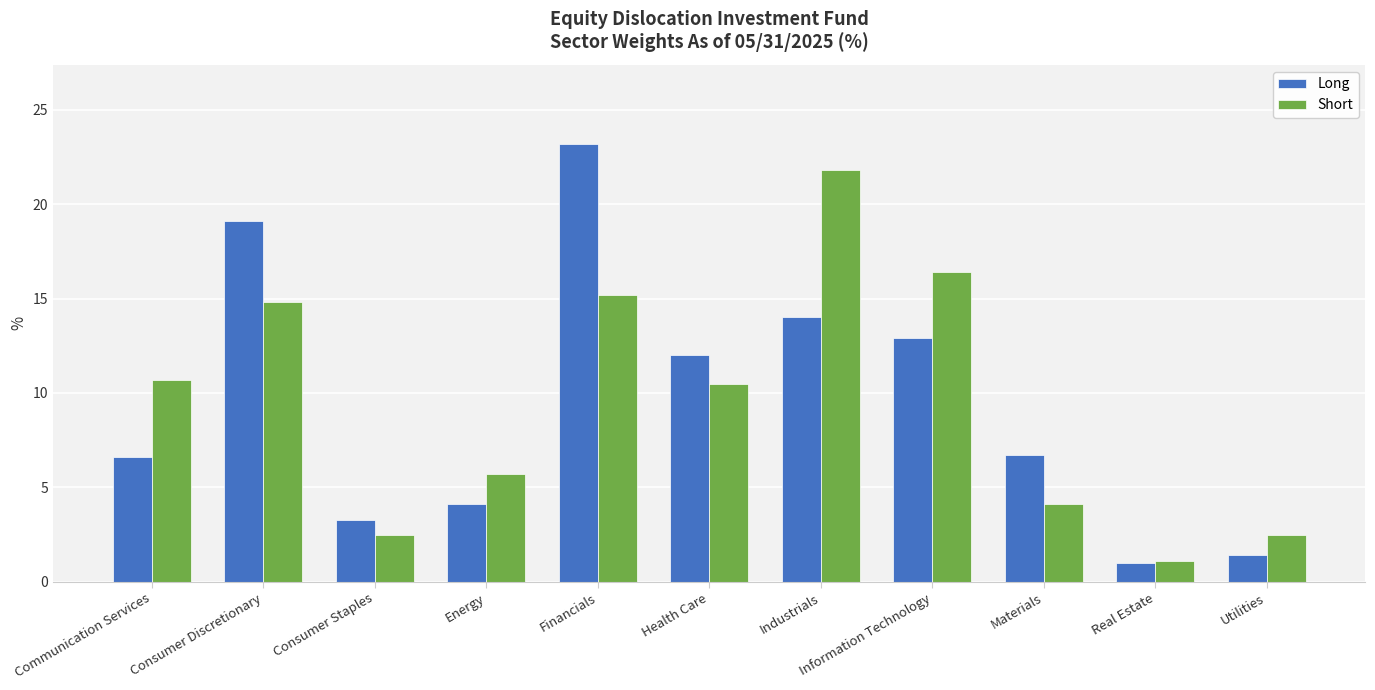

What position from the left is Health Care?

6